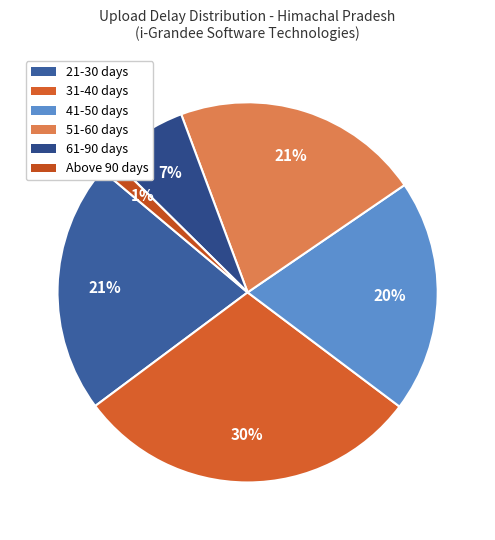

Is there any slice that represents more than half of the pie?

No